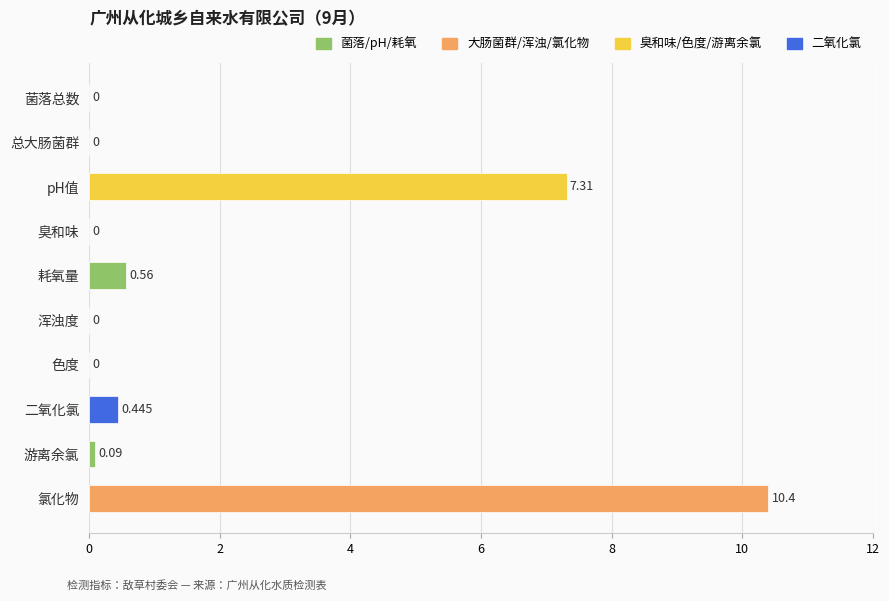

Are the bars horizontal?

Yes